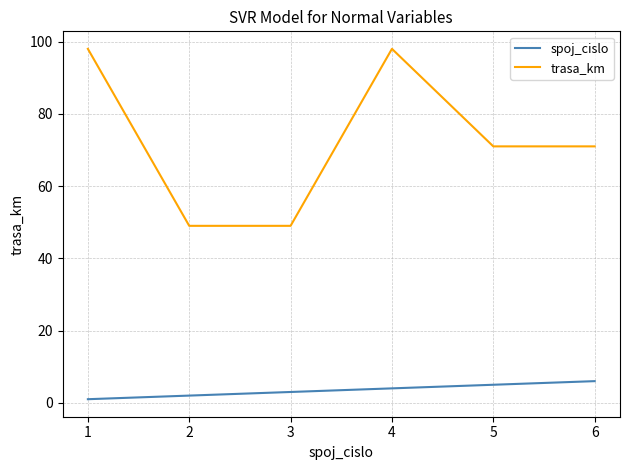

Which series has the largest total across all categories?

trasa_km